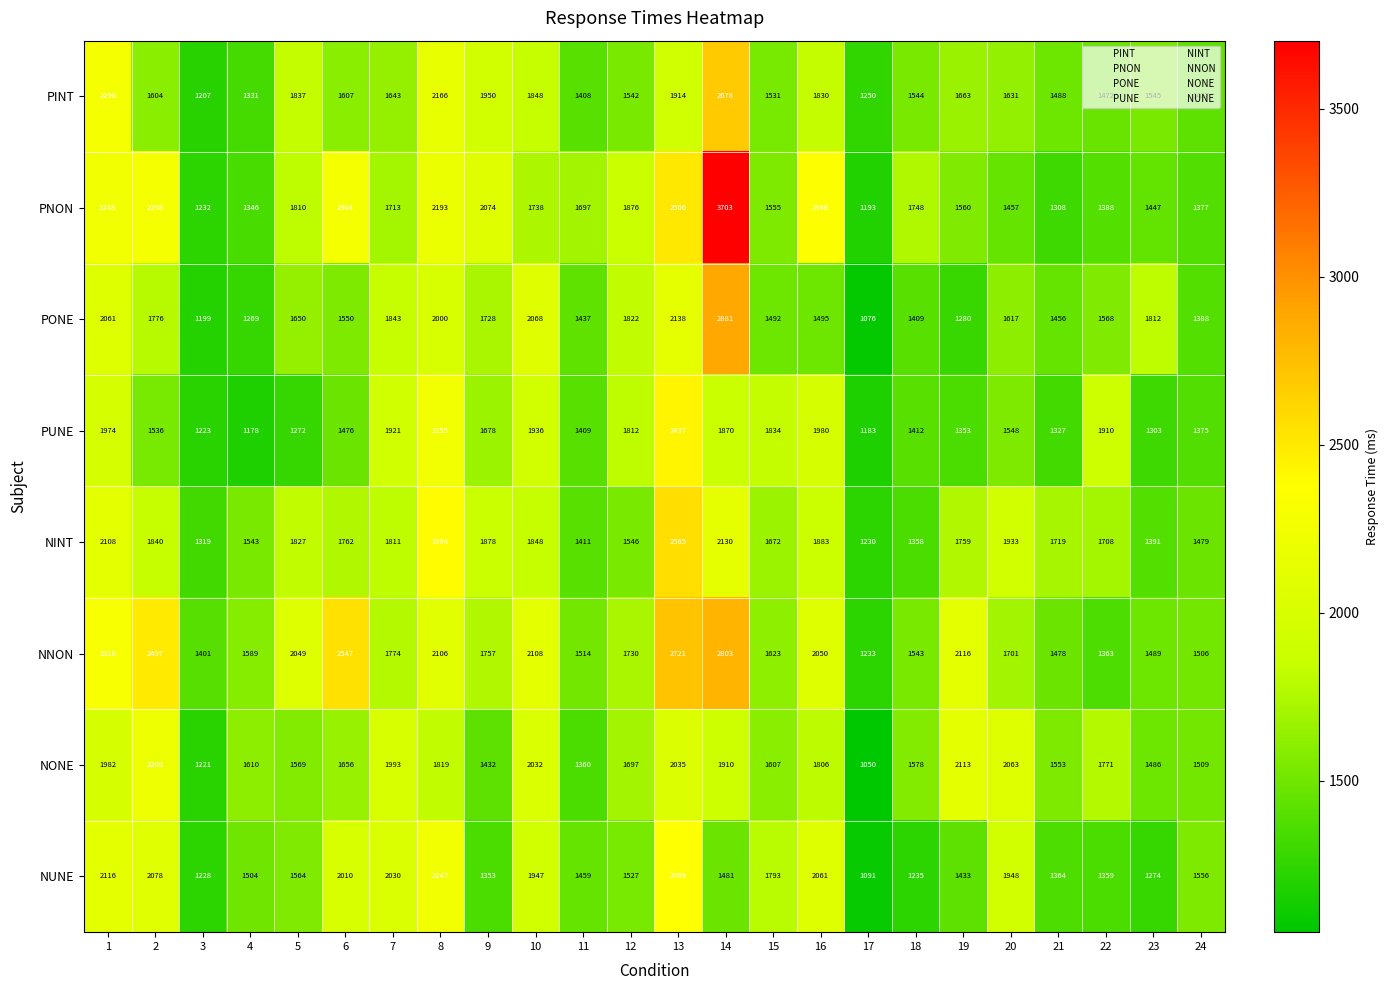

At which category is the sum across all series the highest?

14